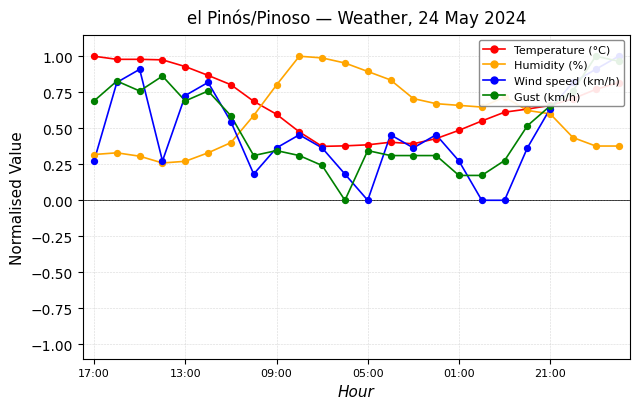

Which series contains the highest Y value?

$Temperature (°C)$